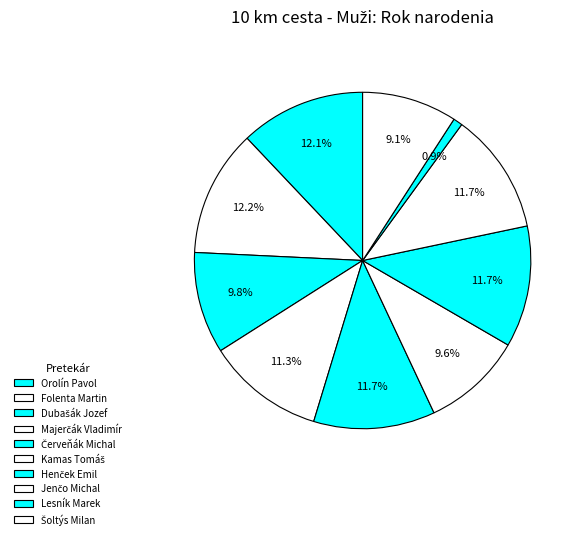

To the nearest percent, what is the average slice percentage?

10%